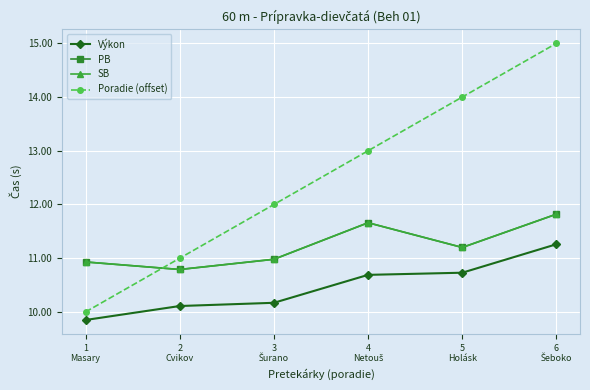

The Poradie (offset) series shows 4.3 at 5
Holásk. True or false?

False